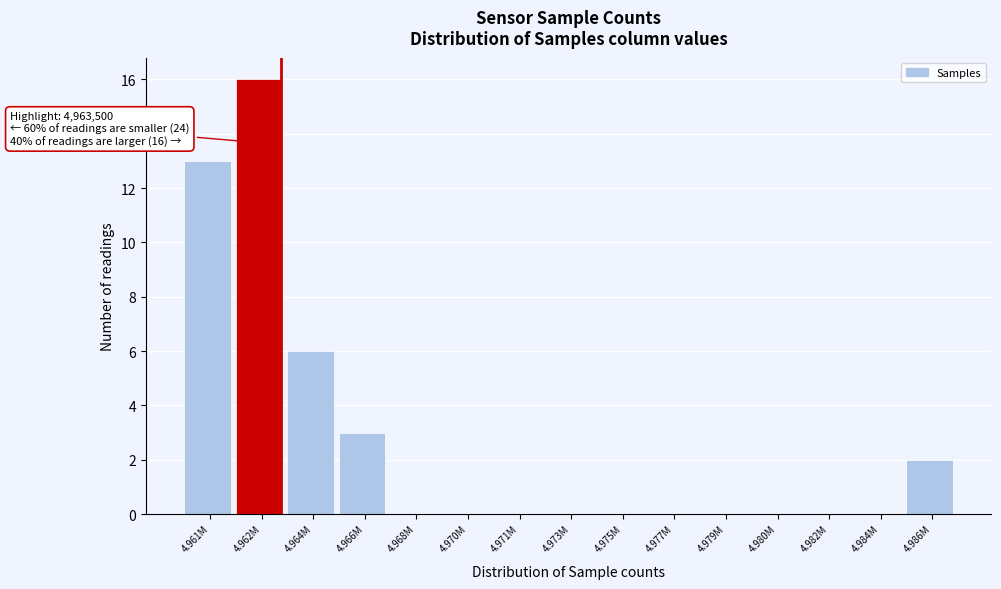

Reading right to left, what are all the values shown in this chart?

4.986M=2	4.984M=0	4.982M=0	4.980M=0	4.979M=0	4.977M=0	4.975M=0	4.973M=0	4.971M=0	4.970M=0	4.968M=0	4.966M=3	4.964M=6	4.962M=16	4.961M=13